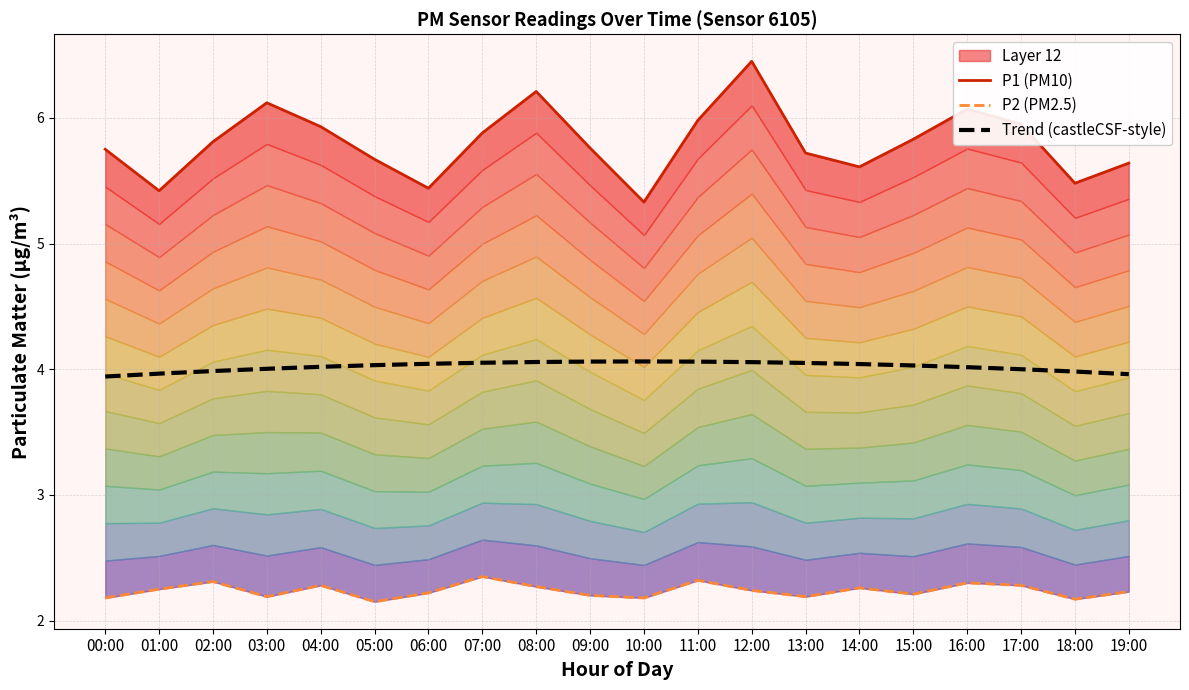

What is the spread (max minus min) of values at 16:00?

3.8